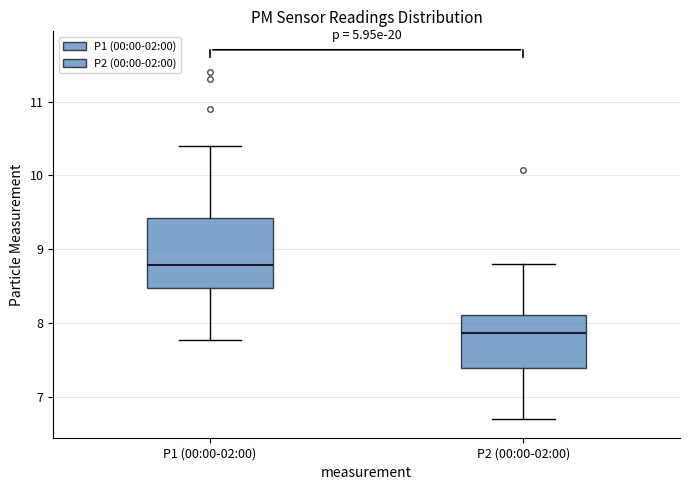

Comparing the boxes themselves (not the whiskers), which one is the tallest?

P1 (00:00-02:00)